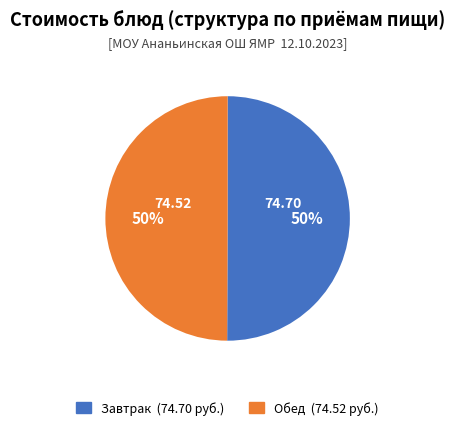

To the nearest percent, what is the average slice percentage?

50%